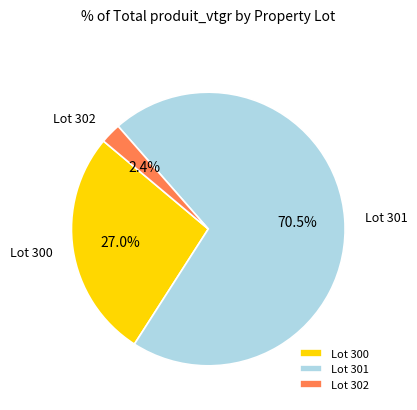

Between Lot 300 and Lot 301, which is larger?

Lot 301